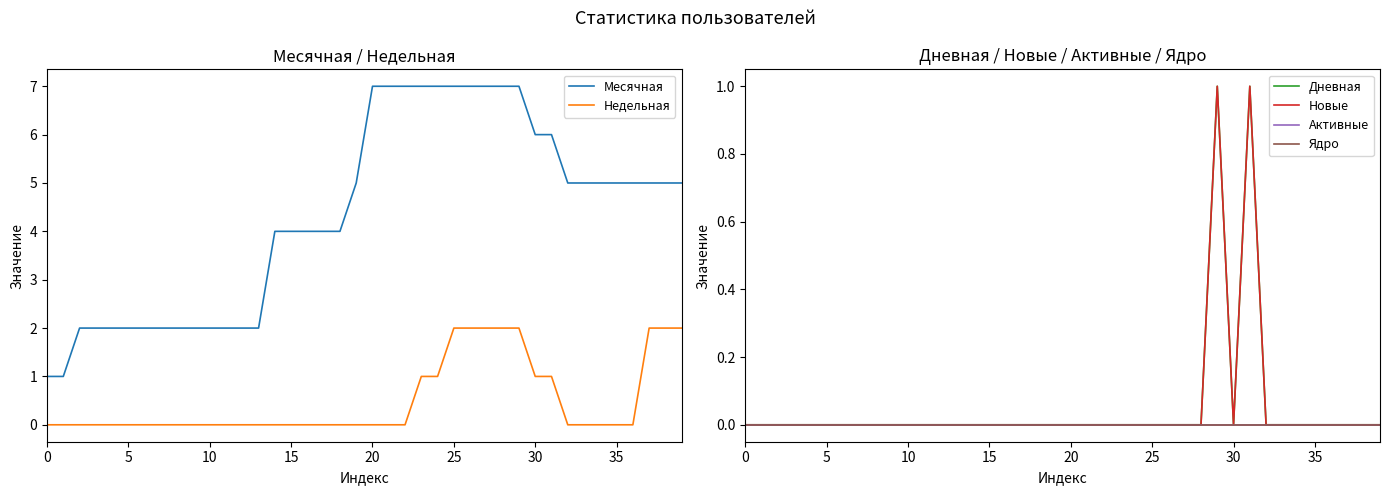

True or false: Месячная and Недельная intersect in this chart.

False